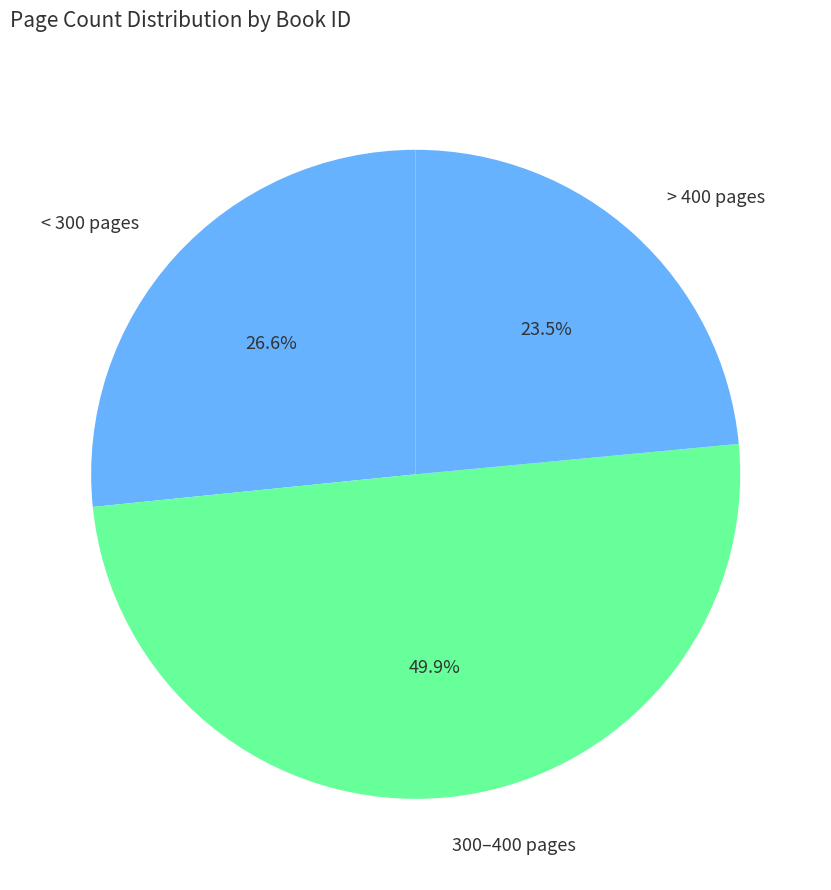

Is < 300 pages the majority of the pie?

No